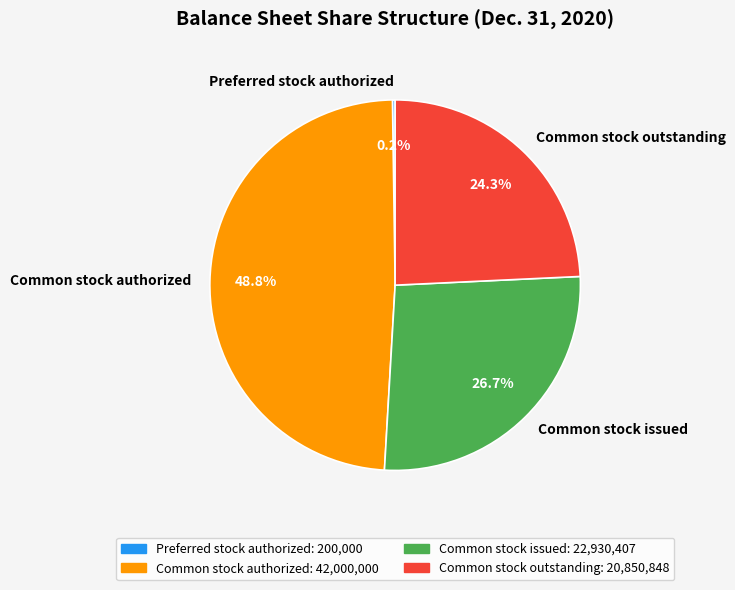

To the nearest percent, what is the combined percentage of Common stock authorized and Common stock outstanding?

73%